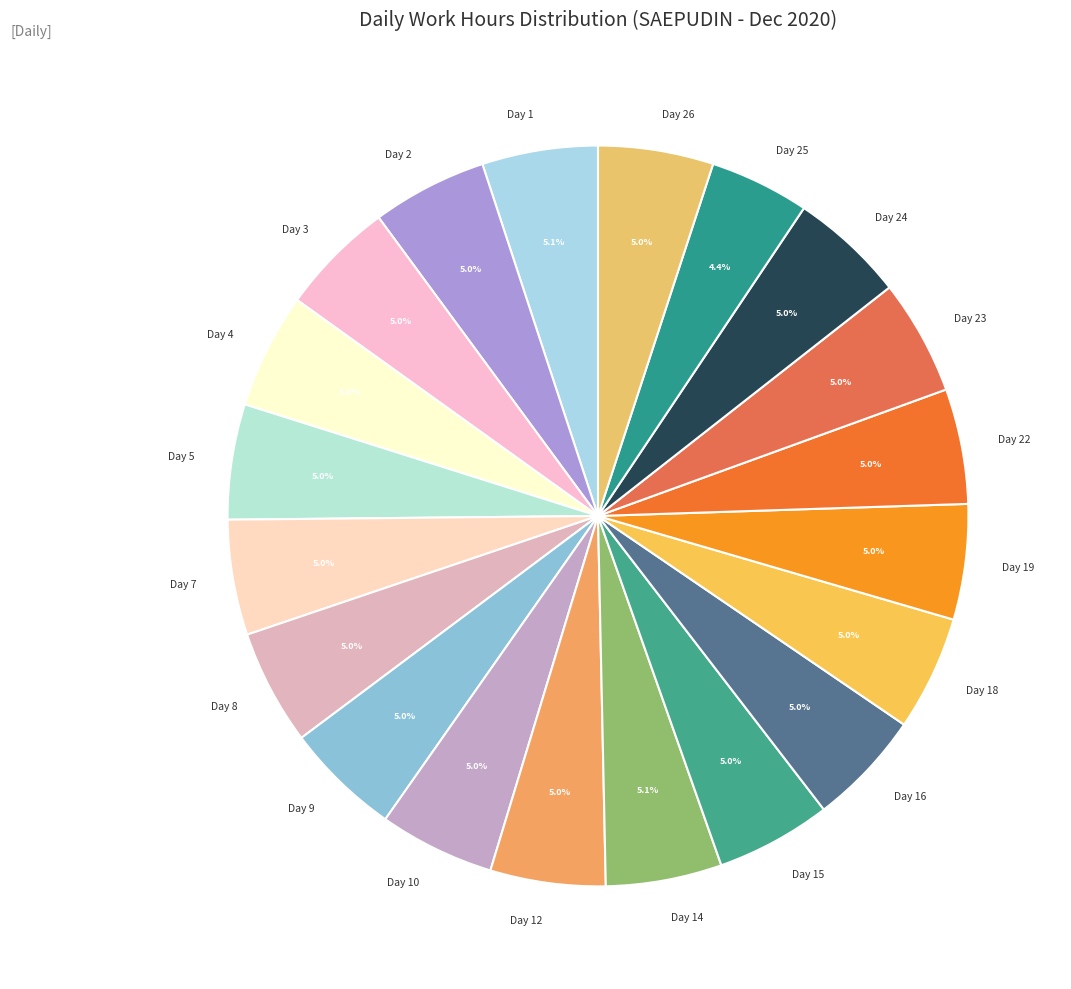

What is the ratio of the value at Day 18 to the value at Day 22?

1.0